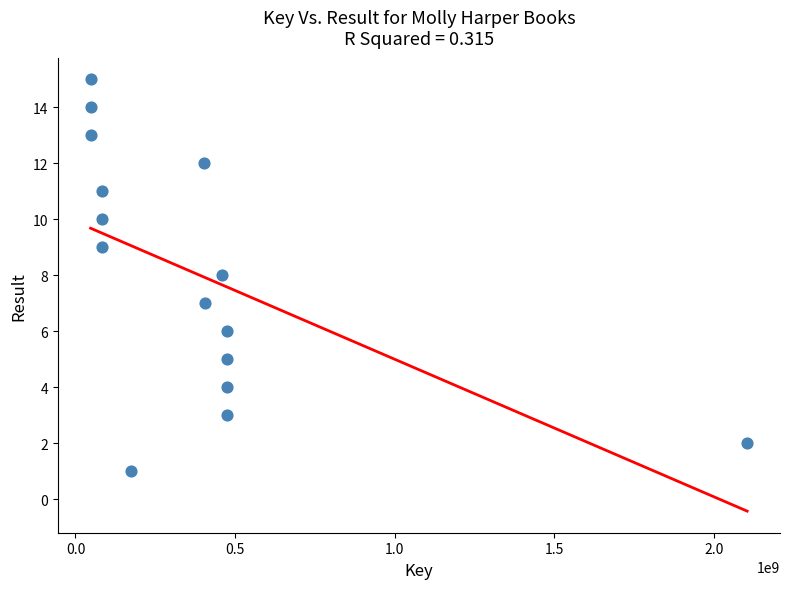

What is the range of Y values (max minus min)?

14